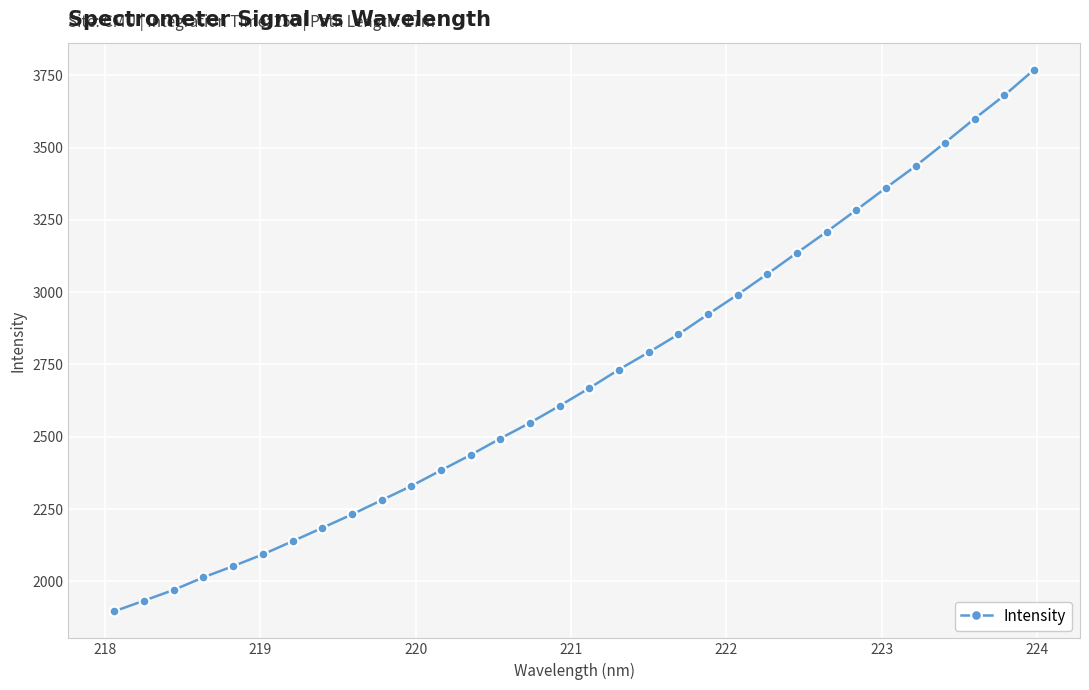

What is the value of the 9th point from the left?

2231.6